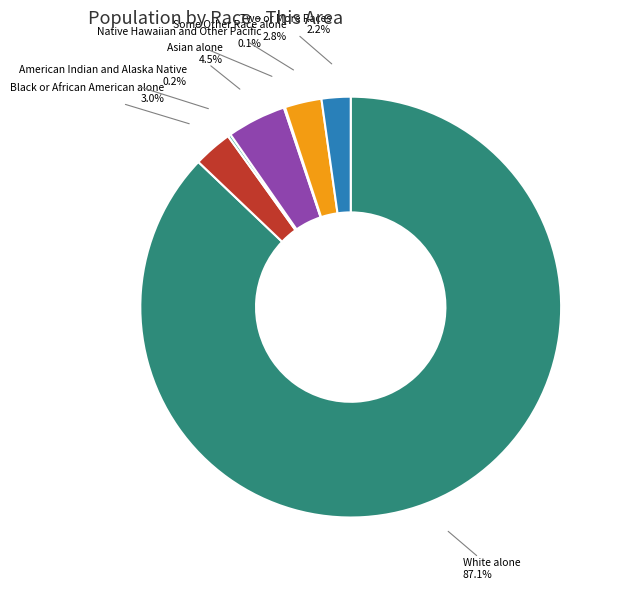

What portion of the pie excludes Some Other Race alone?

97.2%